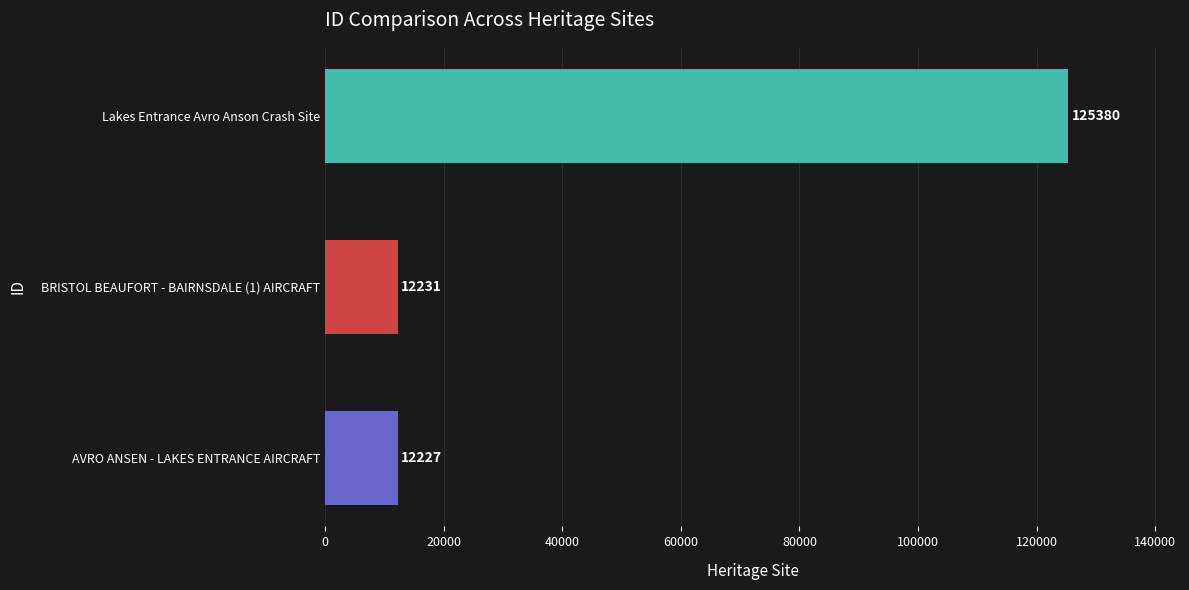

Which has a higher value, AVRO ANSEN - LAKES ENTRANCE AIRCRAFT or Lakes Entrance Avro Anson Crash Site?

Lakes Entrance Avro Anson Crash Site